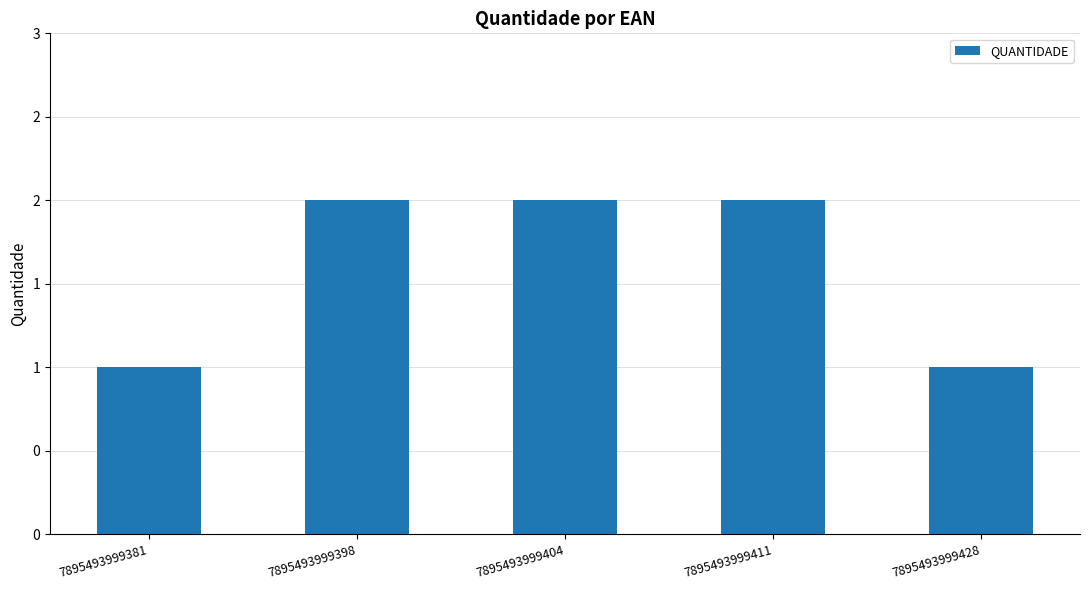

Rank the categories by value from highest to lowest.

7895493999398, 7895493999404, 7895493999411, 7895493999381, 7895493999428